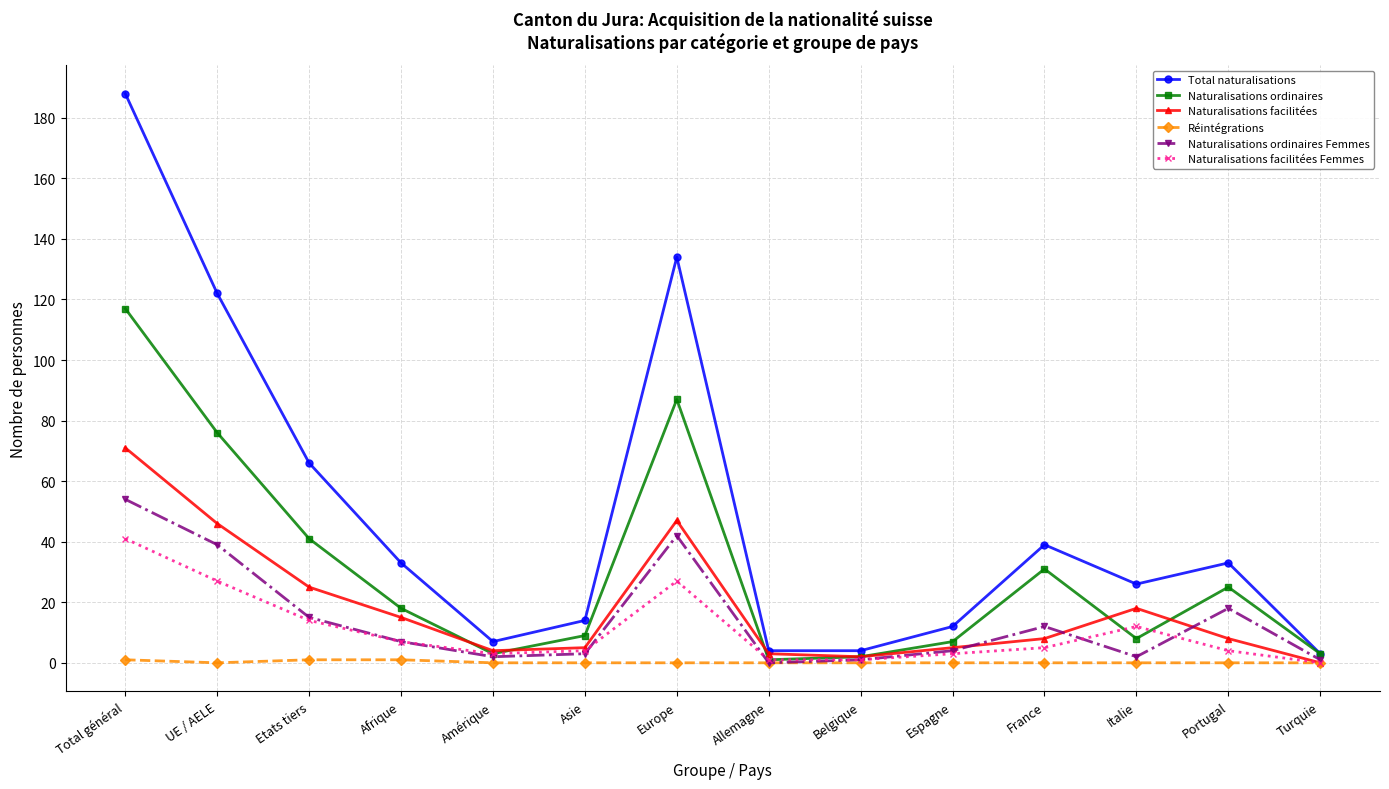

Which series has the largest range (max minus min)?

Total naturalisations